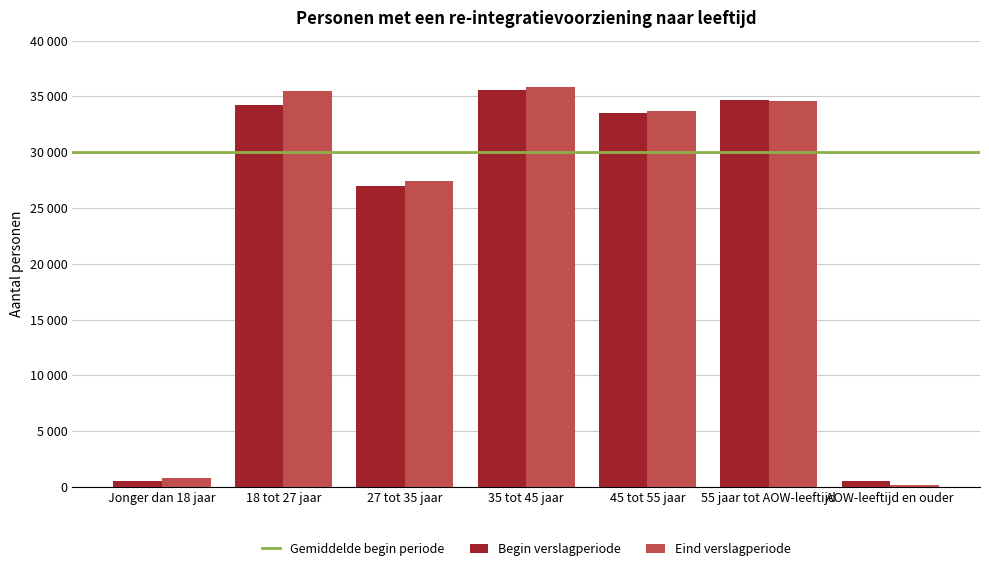

Are the bars grouped side by side (vs. stacked)?

Yes